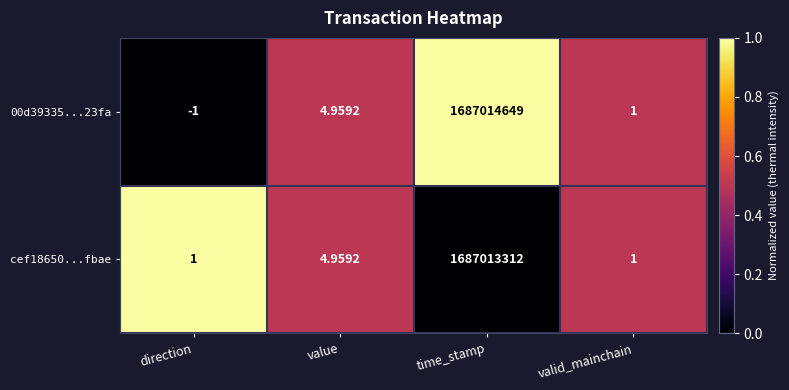

Which series has the largest range (max minus min)?

00d39335...23fa